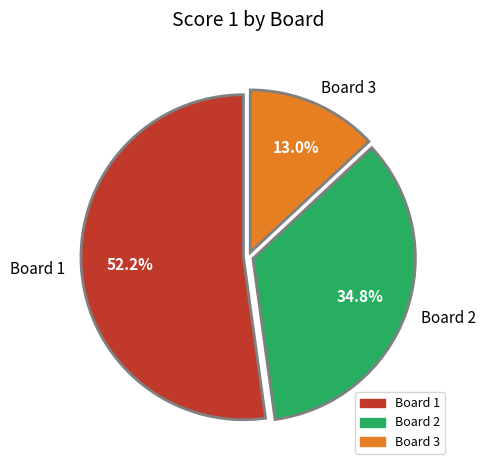

Rank the categories by value from highest to lowest.

Board 1, Board 2, Board 3